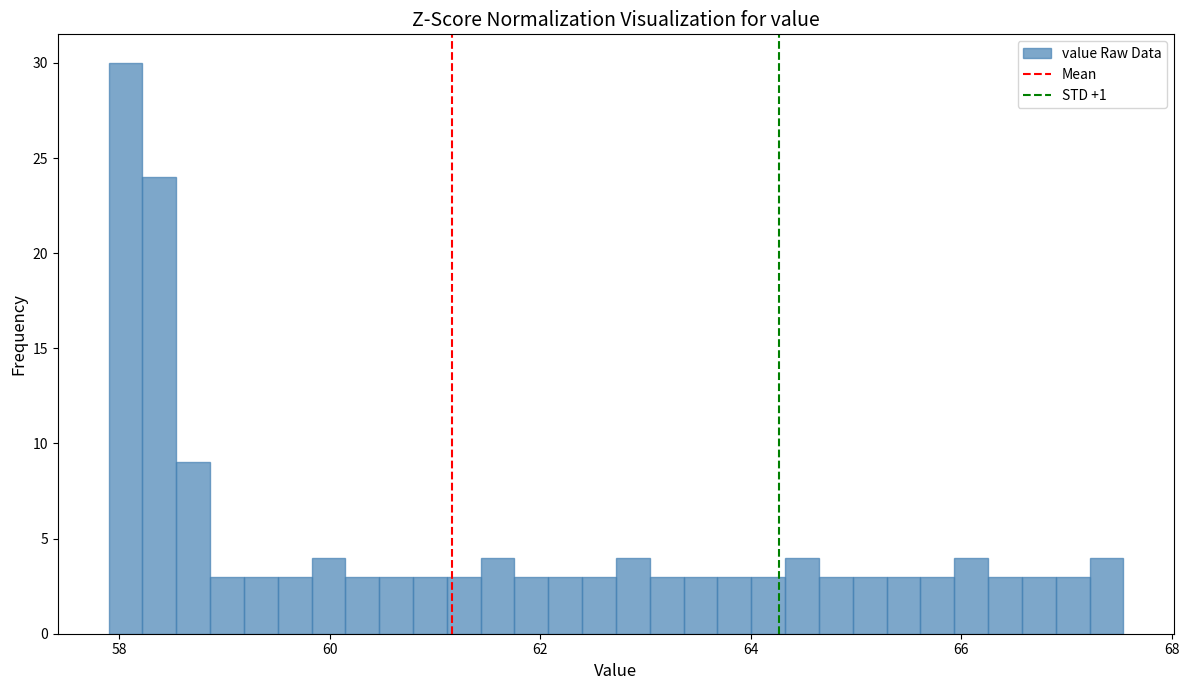

Read against the x-axis, roughly where is the centre of the tallest bar?

58.0